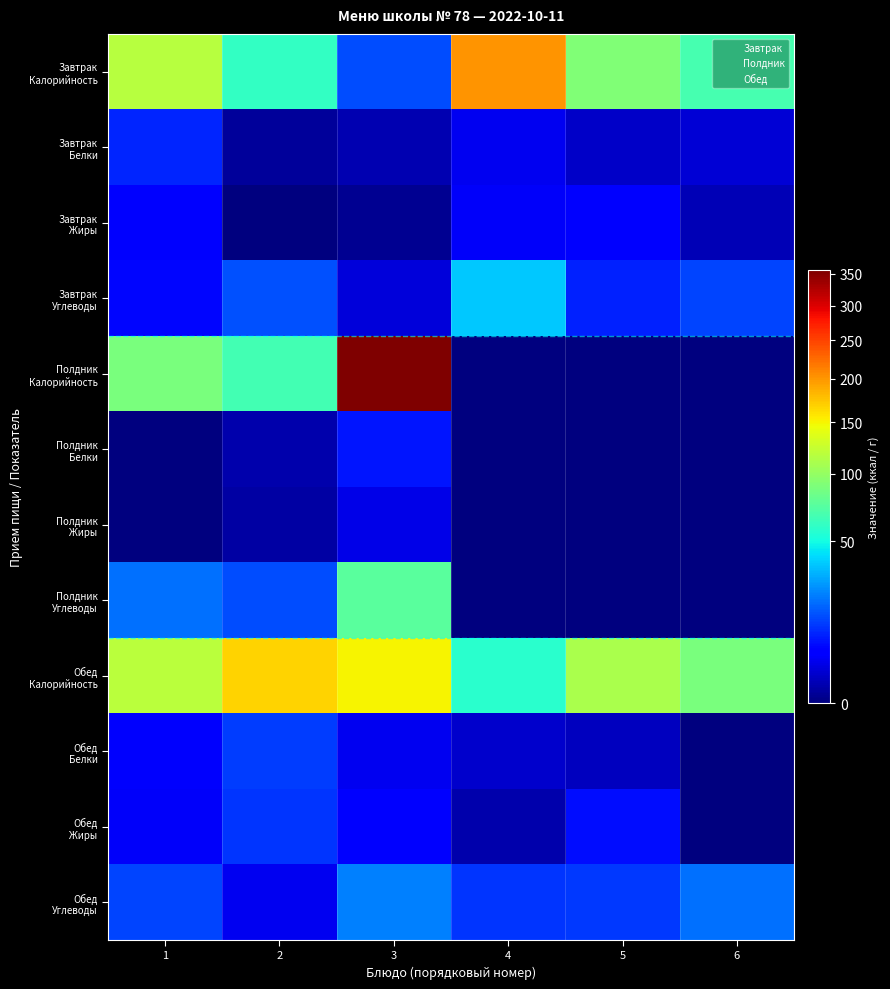

List the series in order of their peak value, lowest first.

Полдник Жиры, Завтрак Жиры, Полдник Белки, Завтрак Белки, Обед Жиры, Обед Белки, Обед Углеводы, Завтрак Углеводы, Полдник Углеводы, Обед Калорийность, Завтрак Калорийность, Полдник Калорийность